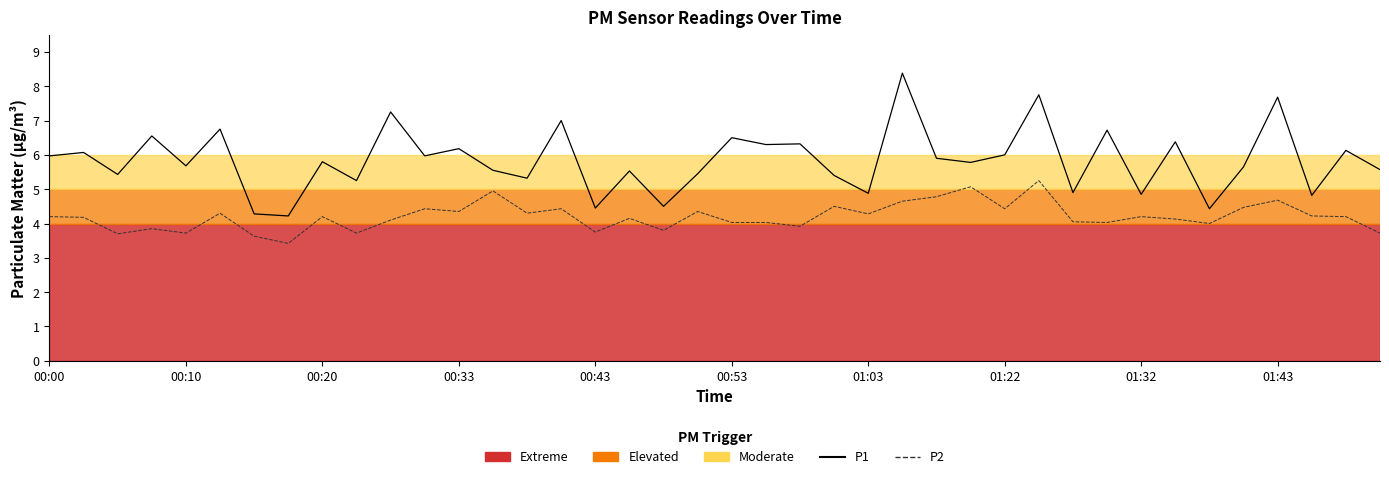

How many distinct data groups are displayed?

2